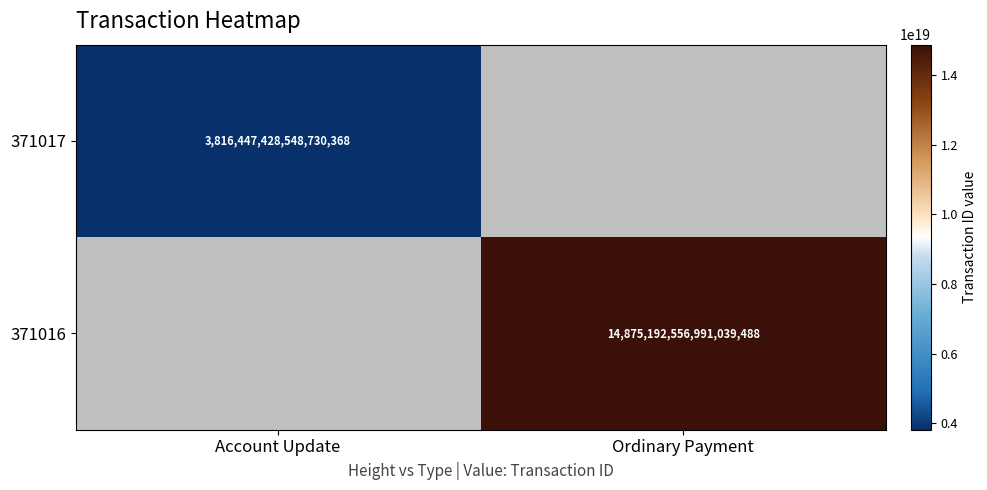

Is the value of 371016 at Ordinary Payment greater than the value of 371017 at Account Update?

Yes